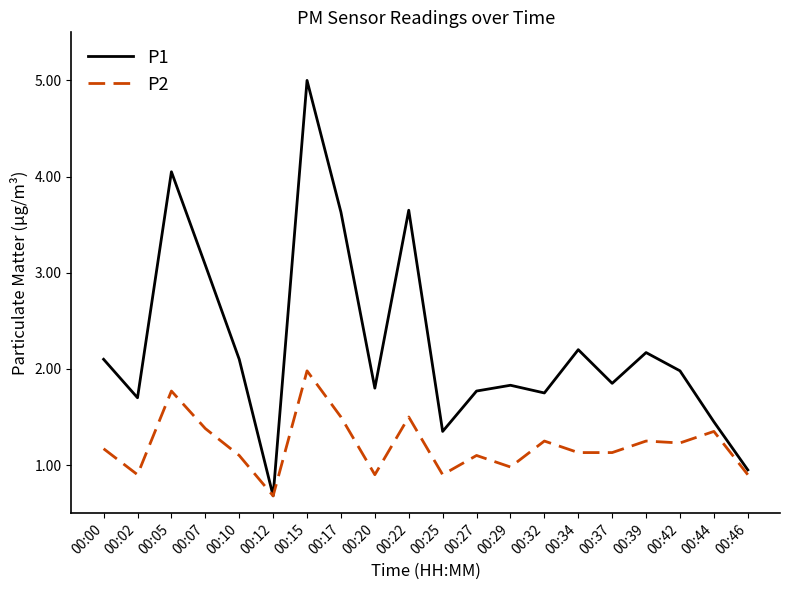

Rank the series by their maximum value, from lowest to highest.

P2, P1